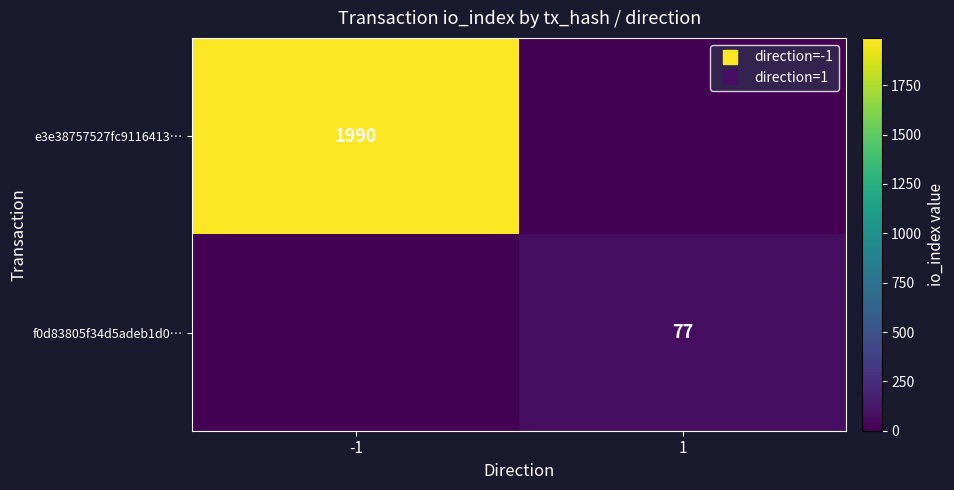

Is the value of f0d83805f34d5adeb1d0… at 1 greater than the value of e3e38757527fc9116413… at -1?

No